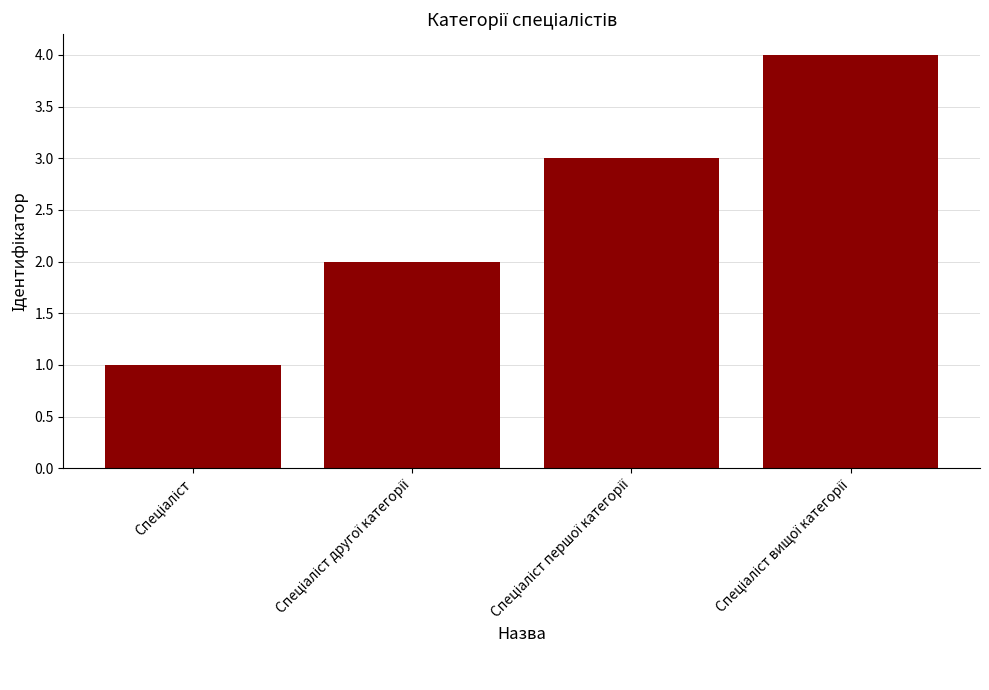

What is the sum of all values?

10